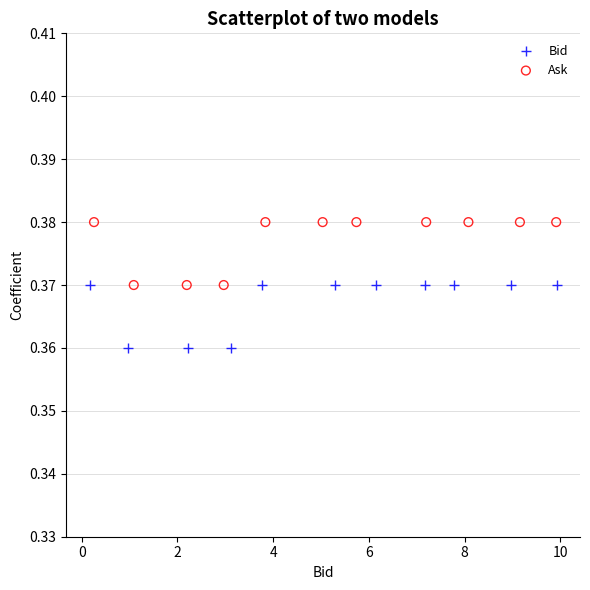

Which series reaches the maximum Y coordinate?

Ask